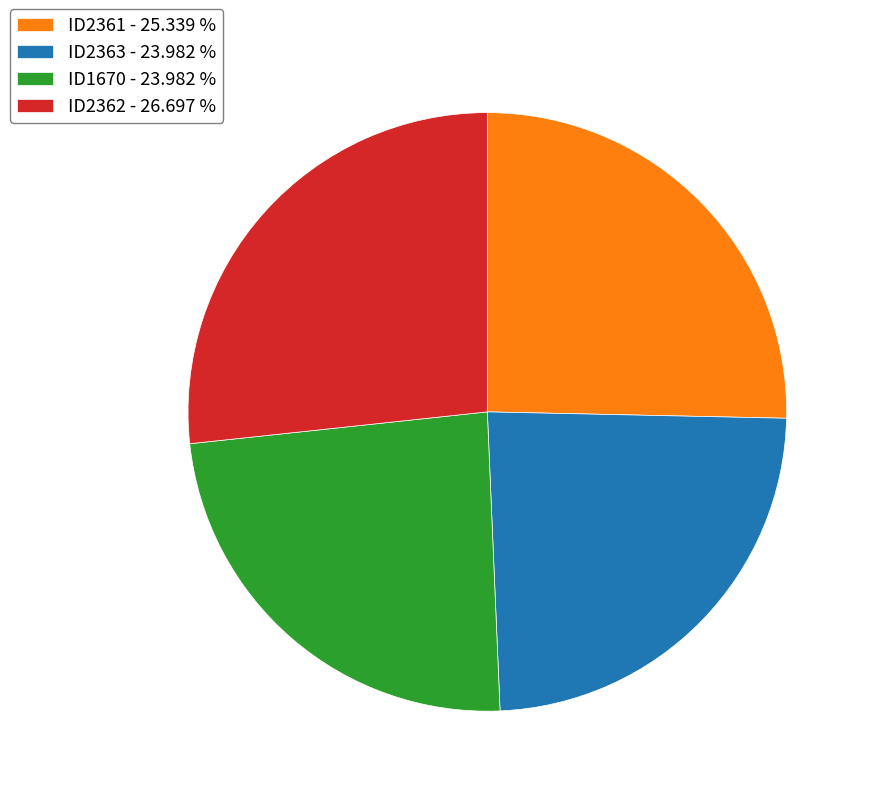

Which category has the biggest portion of the pie?

ID2362